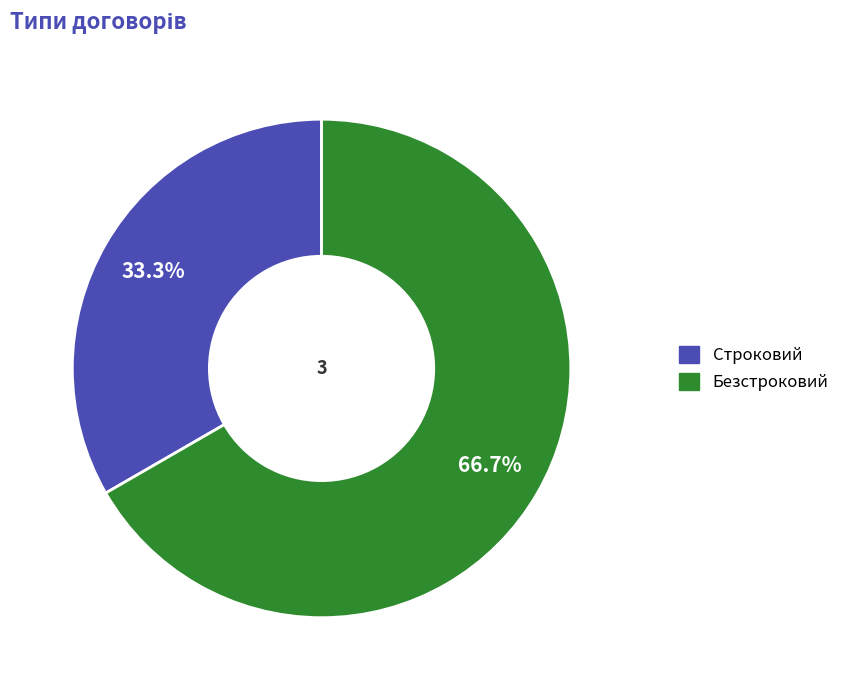

Count the number of slices in the pie.

2